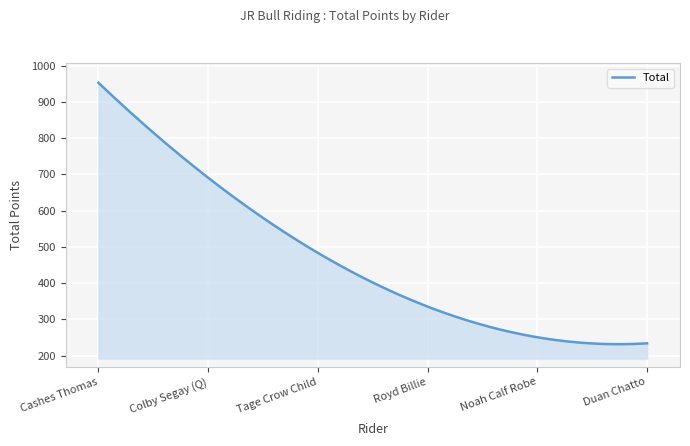

What is the minimum value shown in the chart?

231.4